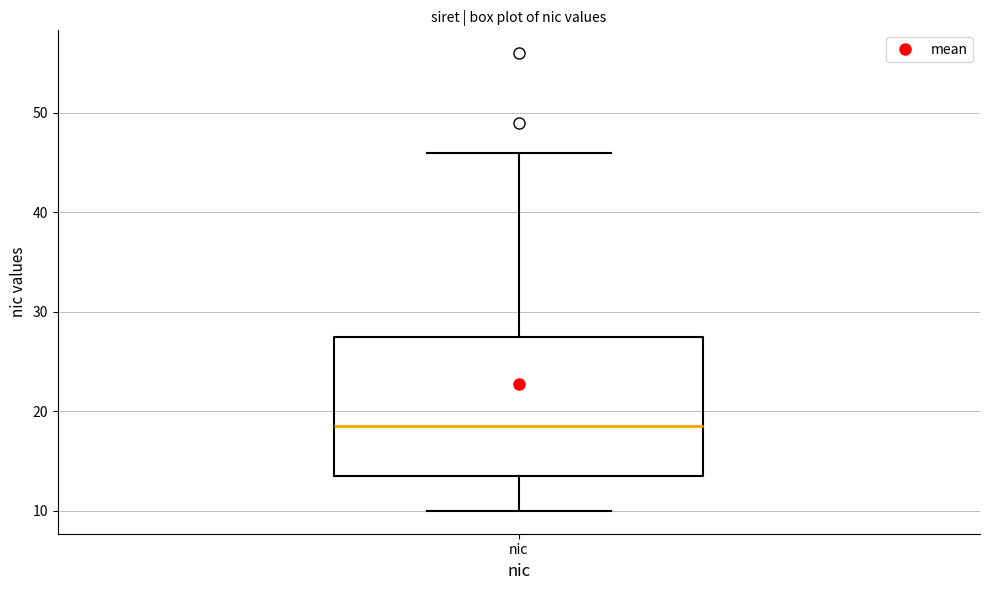

Where is the lower edge of the box for nic on the y-axis? The values are not printed on the chart, so give them approximately, as read against the axis.

14